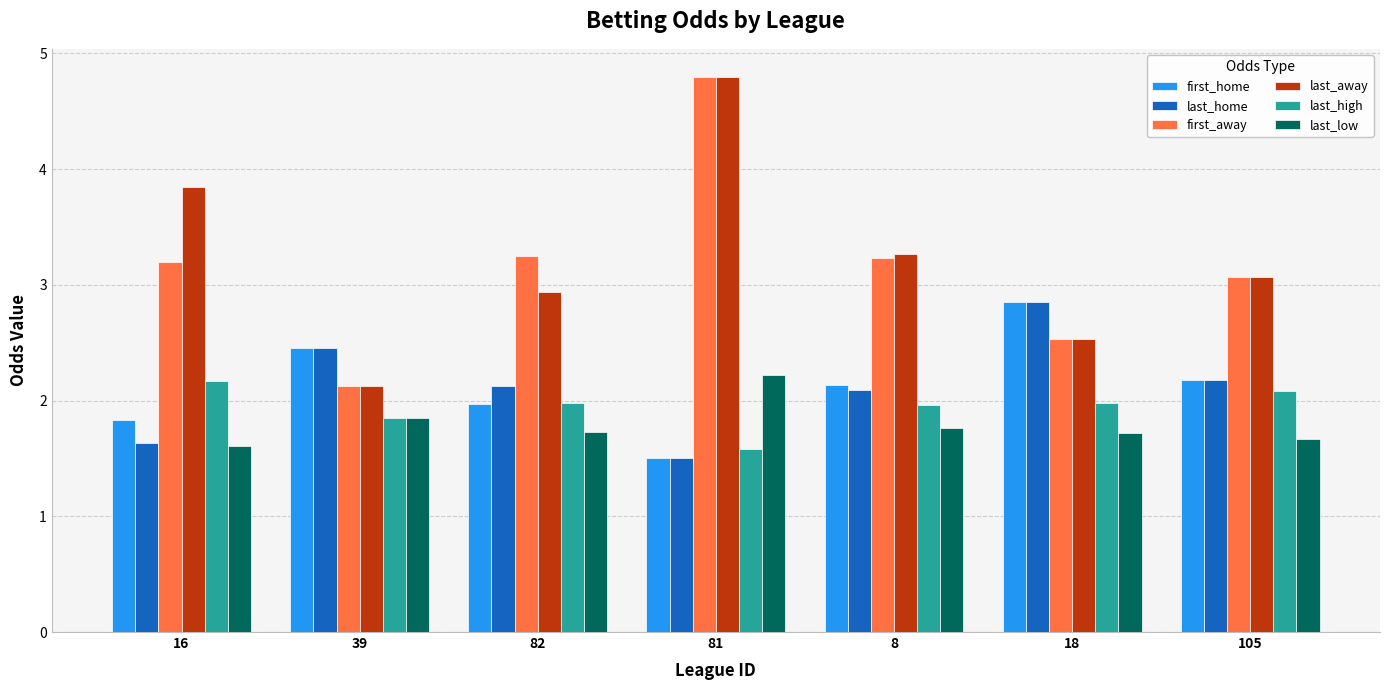

What position from the right is 39?

6